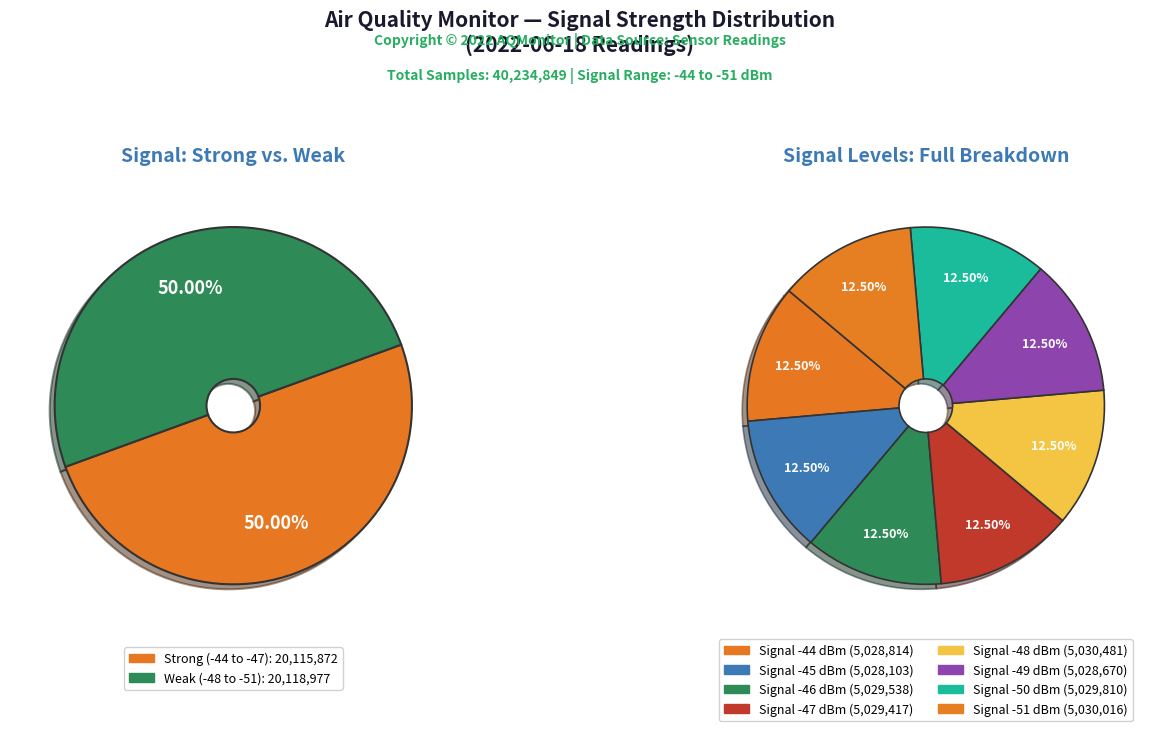

How many slices are in this pie chart?

8